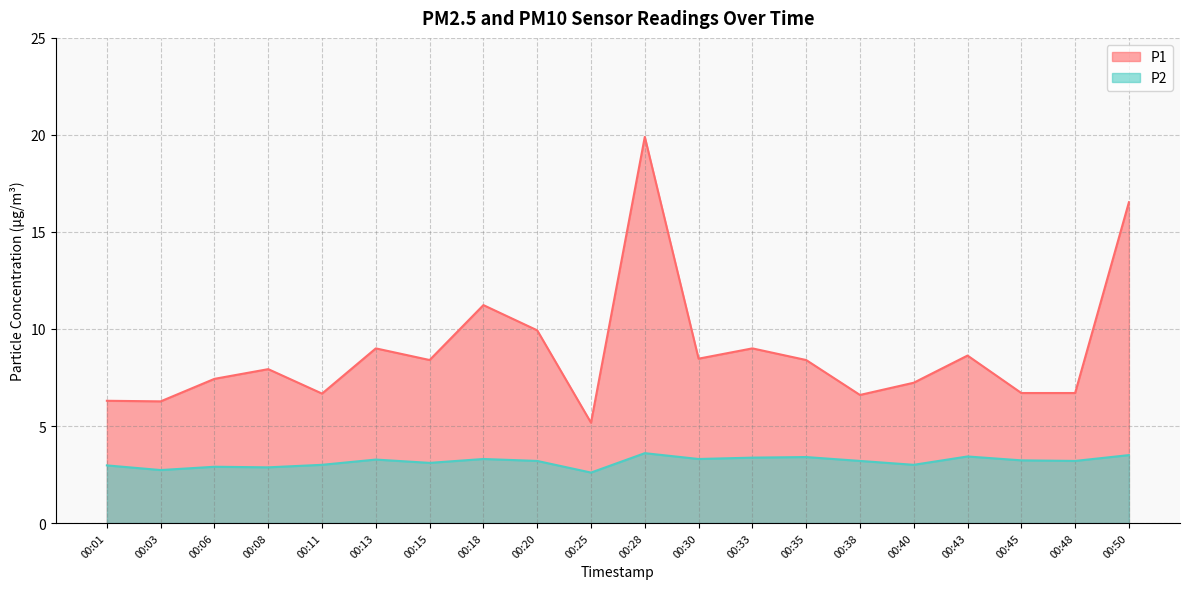

What is the maximum value shown in the chart?

19.9